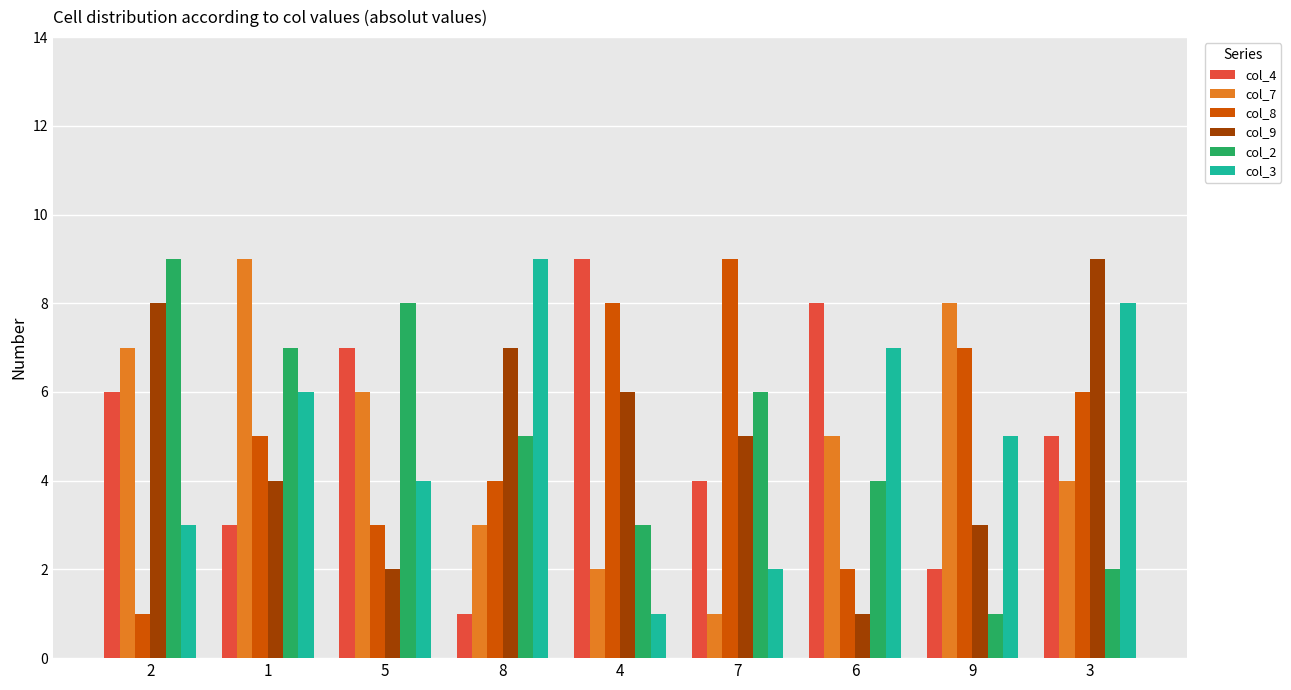

What is the difference between the maximum and minimum values in the col_2 series?

8